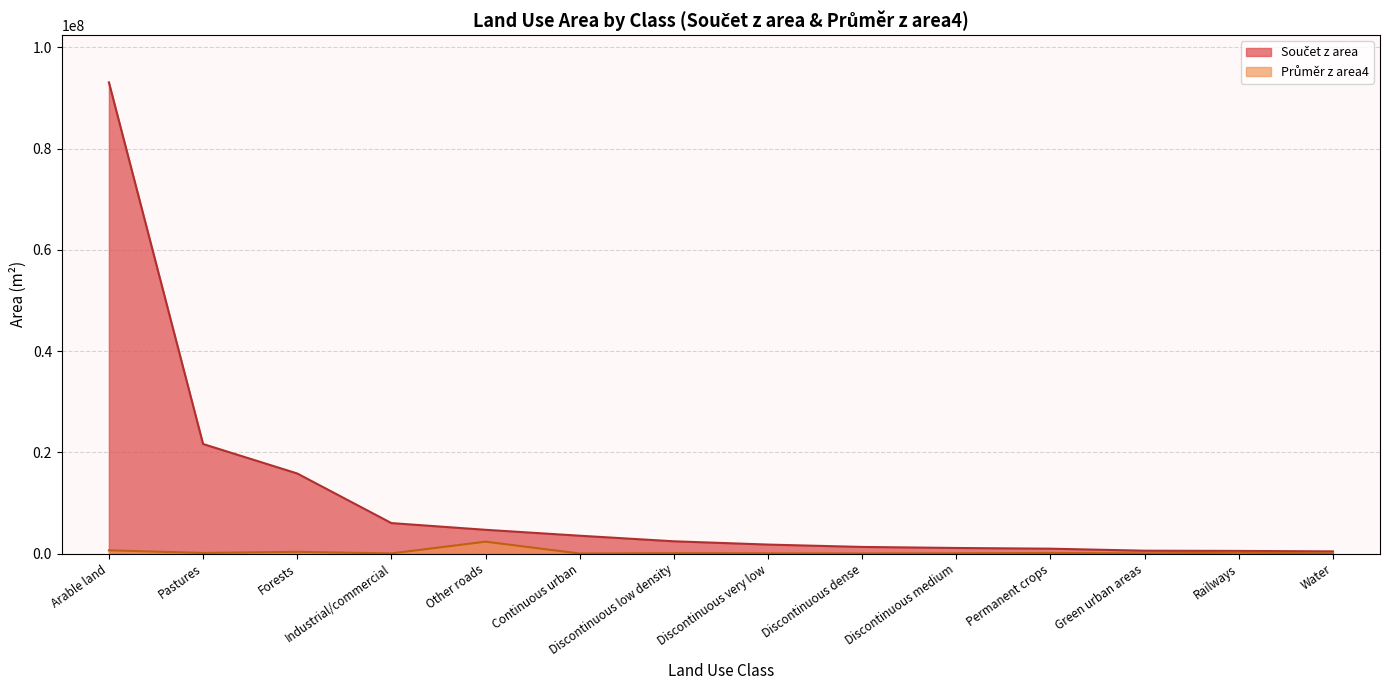

Reading left to right, what are all the values shown in this chart?

Součet z area: Arable land=93090651.6	Pastures=21641330.5	Forests=15818918.7	Industrial/commercial=6017749.0	Other roads=4691961.6	Continuous urban=3522536.4	Discontinuous low density=2420760.3	Discontinuous very low=1772514.0	Discontinuous dense=1306909.6	Discontinuous medium=1100901.0	Permanent crops=960174.5	Green urban areas=563769.2	Railways=520069.5	Water=428603.8
Průměr z area4: Arable land=637607.2	Pastures=119565.4	Forests=343889.5	Industrial/commercial=28931.5	Other roads=2345980.8	Continuous urban=7369.3	Discontinuous low density=71198.8	Discontinuous very low=40284.4	Discontinuous dense=14851.2	Discontinuous medium=36696.7	Permanent crops=120021.8	Green urban areas=18186.1	Railways=173356.5	Water=28573.6